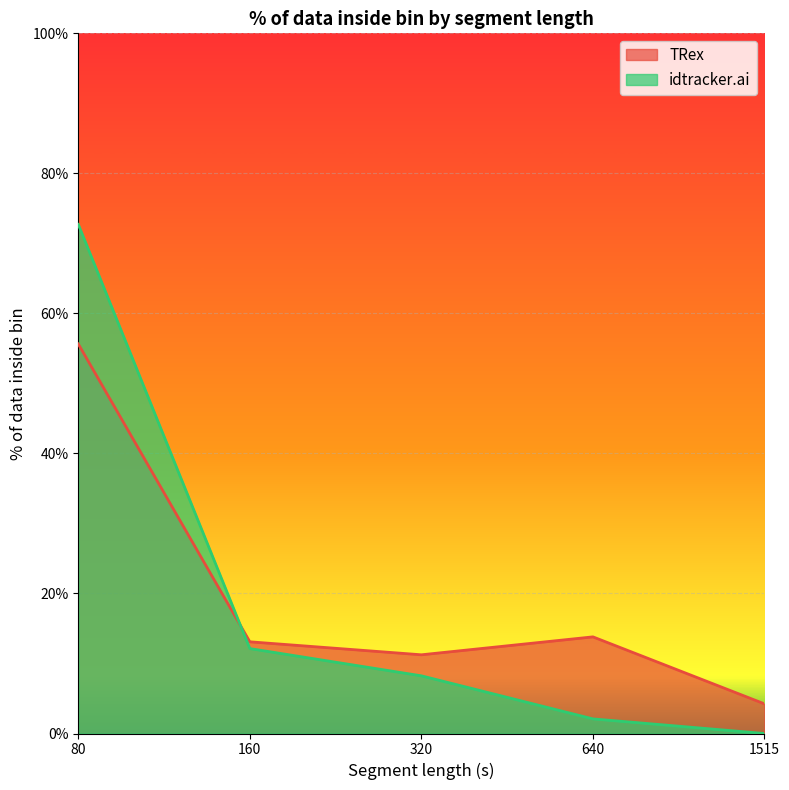

Rank the categories by idtracker.ai value from lowest to highest.

1515, 640, 320, 160, 80